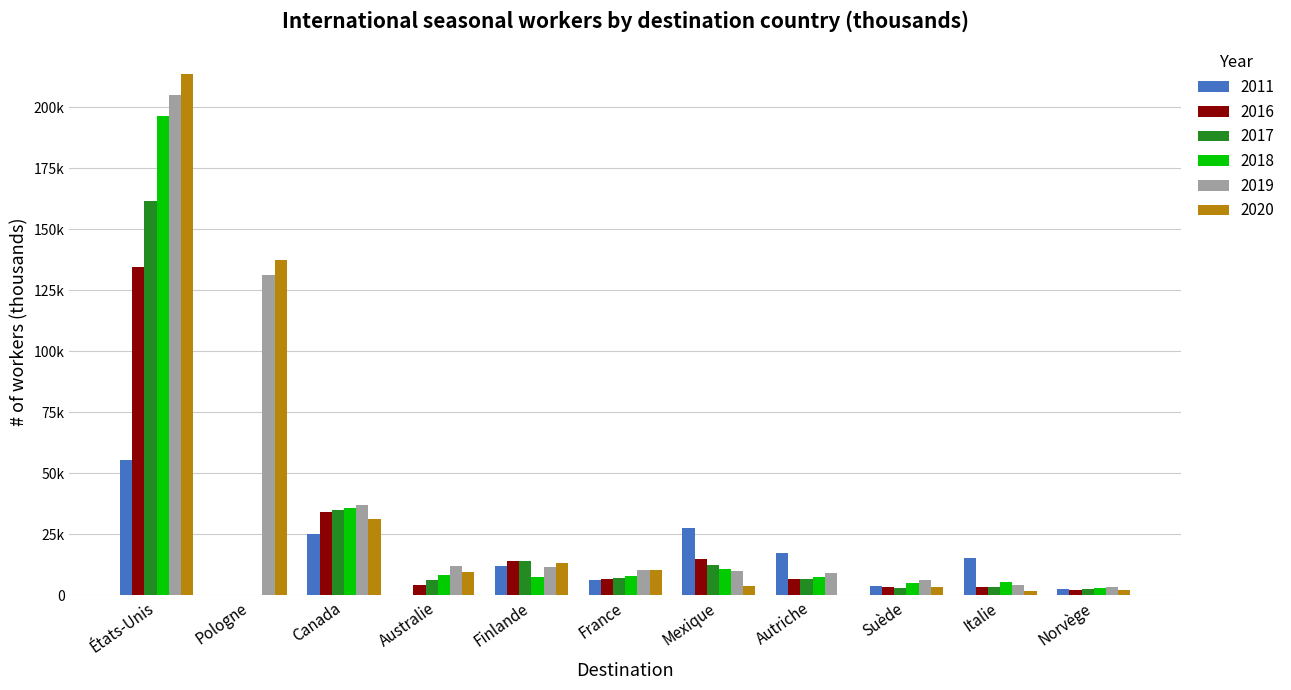

At which category does the chart reach its minimum across all series?

Pologne